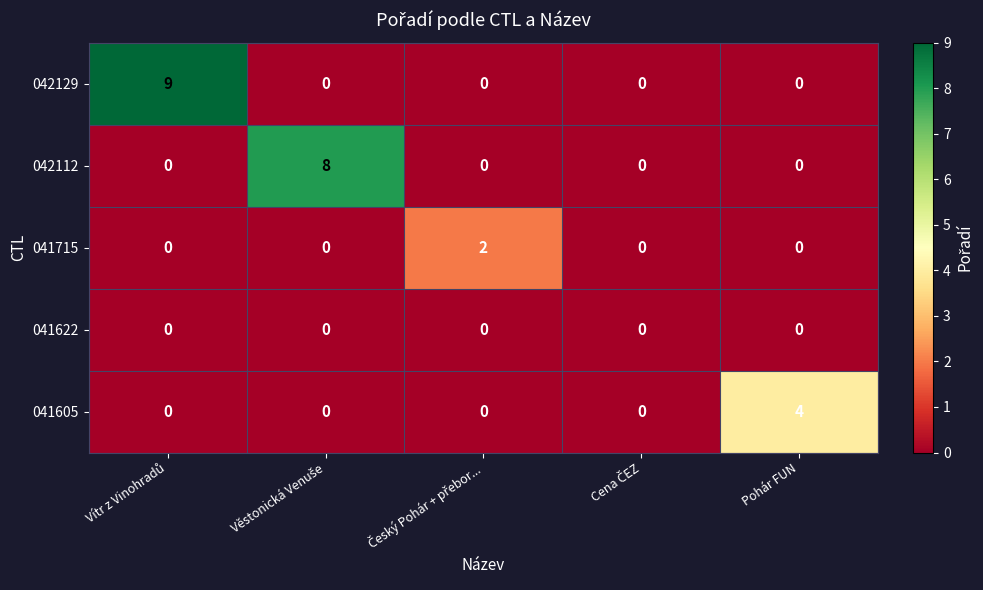

What is the difference between the highest and lowest values at Pohár FUN?

4